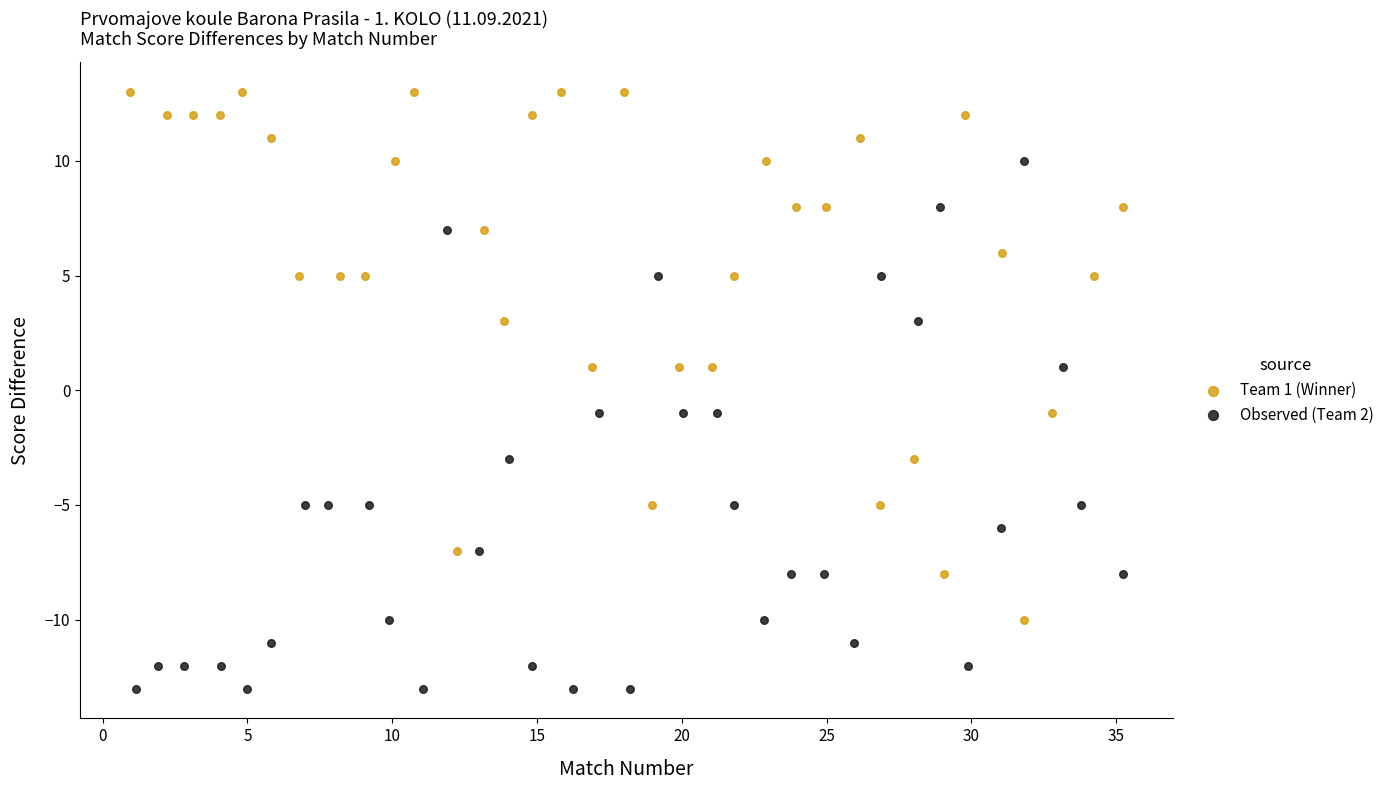

What are all the series names shown in the legend?

Team 1 (Winner), Observed (Team 2)